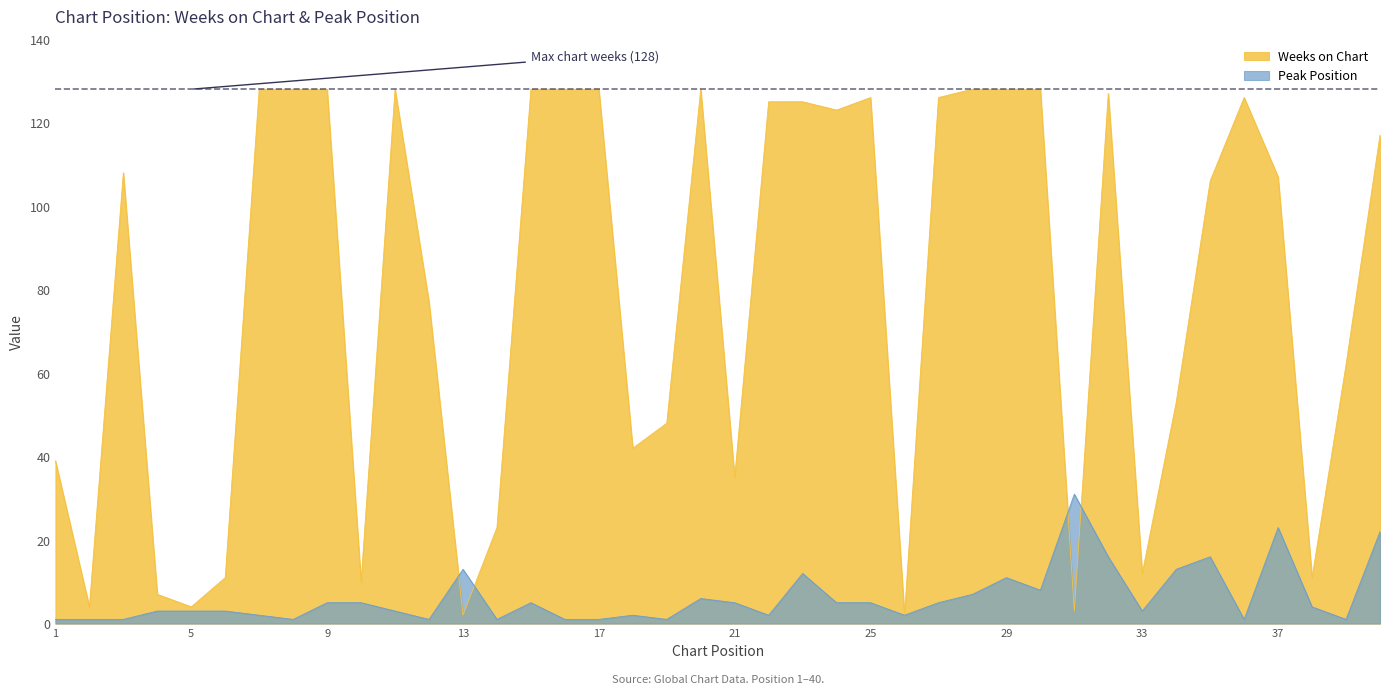

Which series has the widest spread of values?

Weeks on Chart